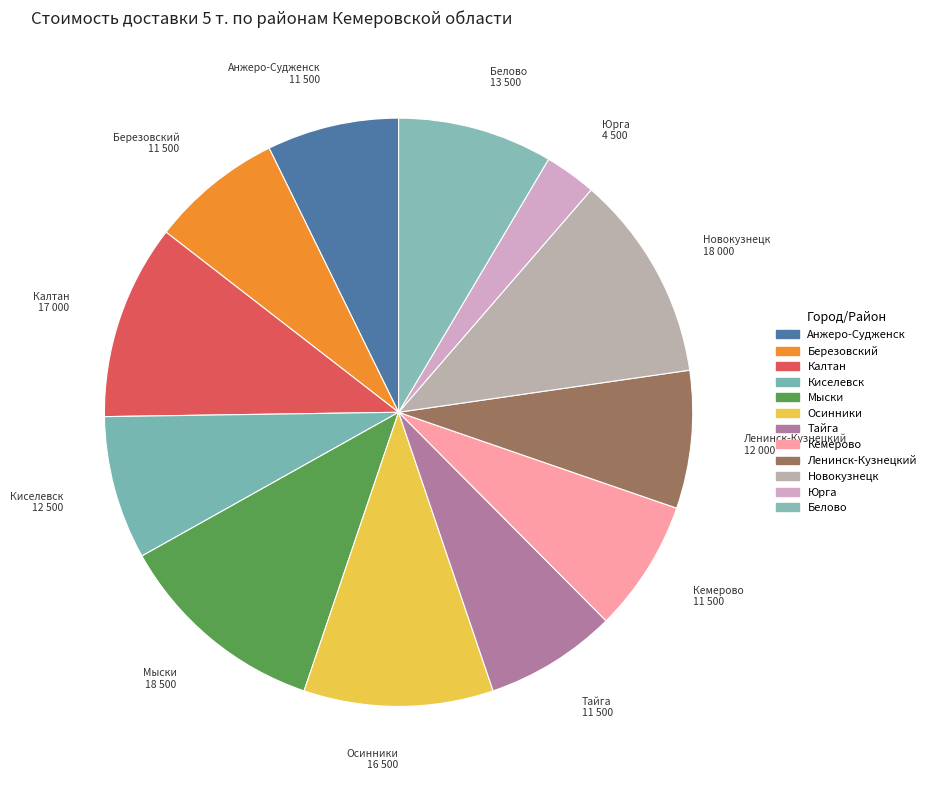

Count the number of slices in the pie.

12